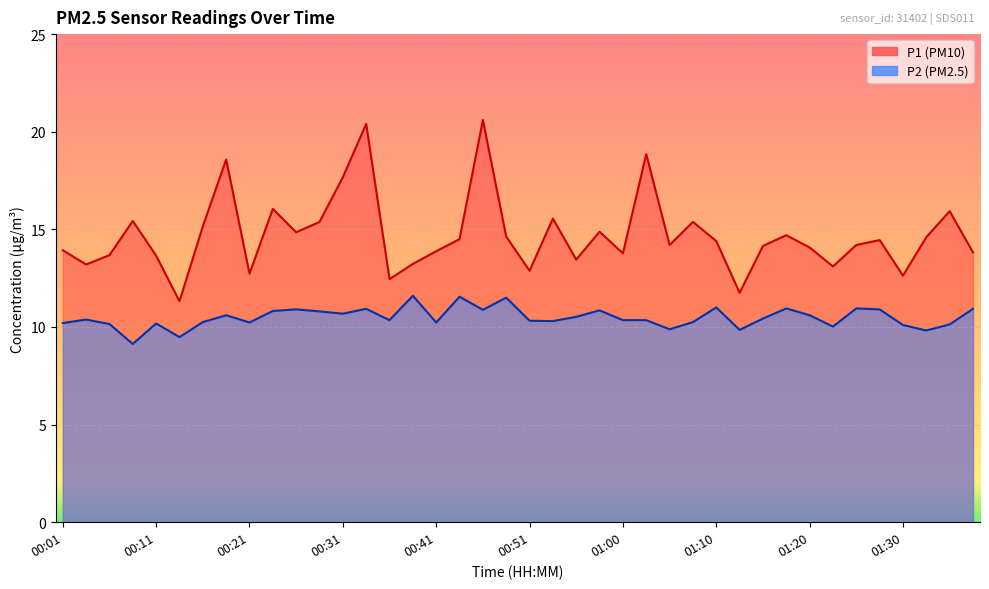

At how many categories does at least one series exceed 15?

12